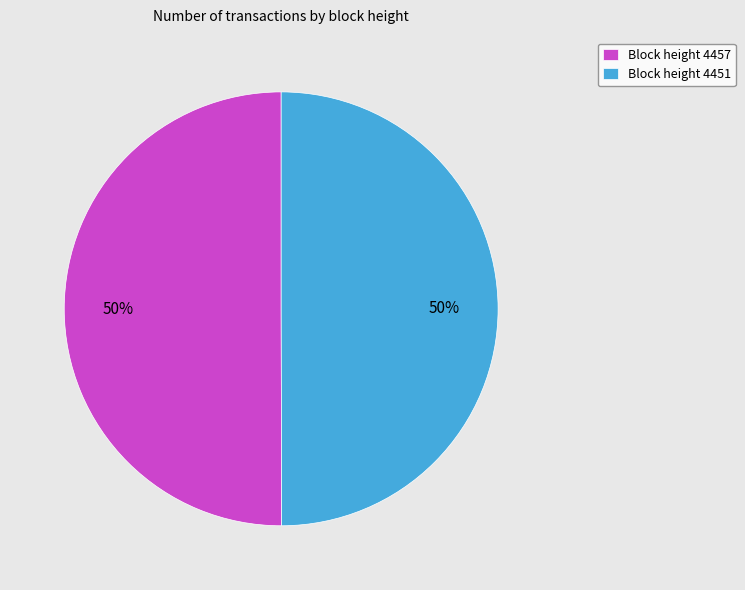

To the nearest percent, what percentage of the pie is Block height 4451?

50%